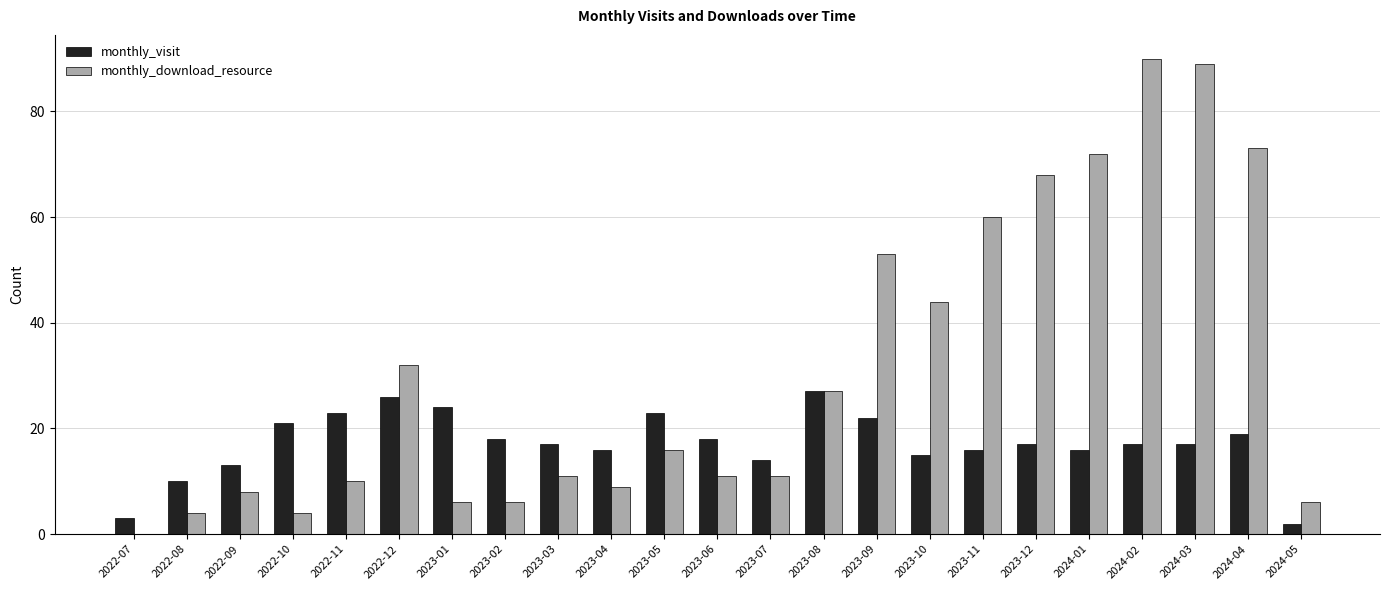

What is the highest value of the monthly_download_resource series?

90